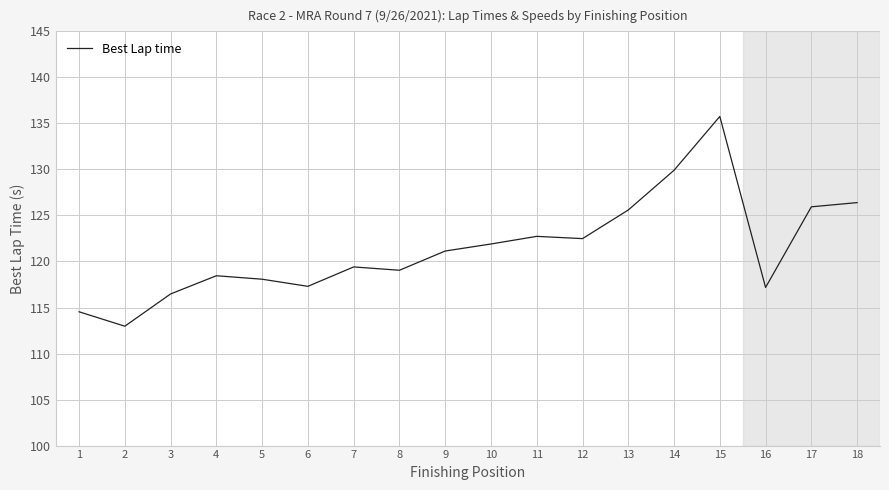

What is the change in value from 5 to 8?

+1.0